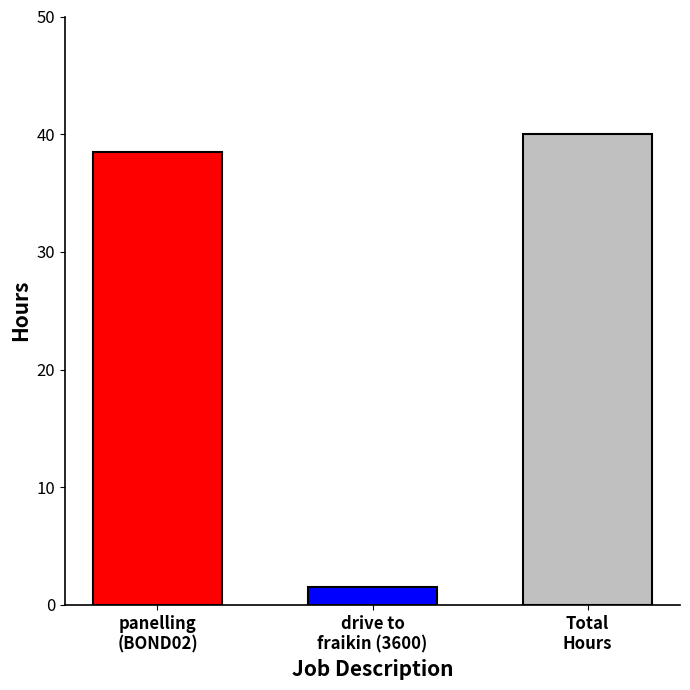

What is the smallest value displayed?

1.5